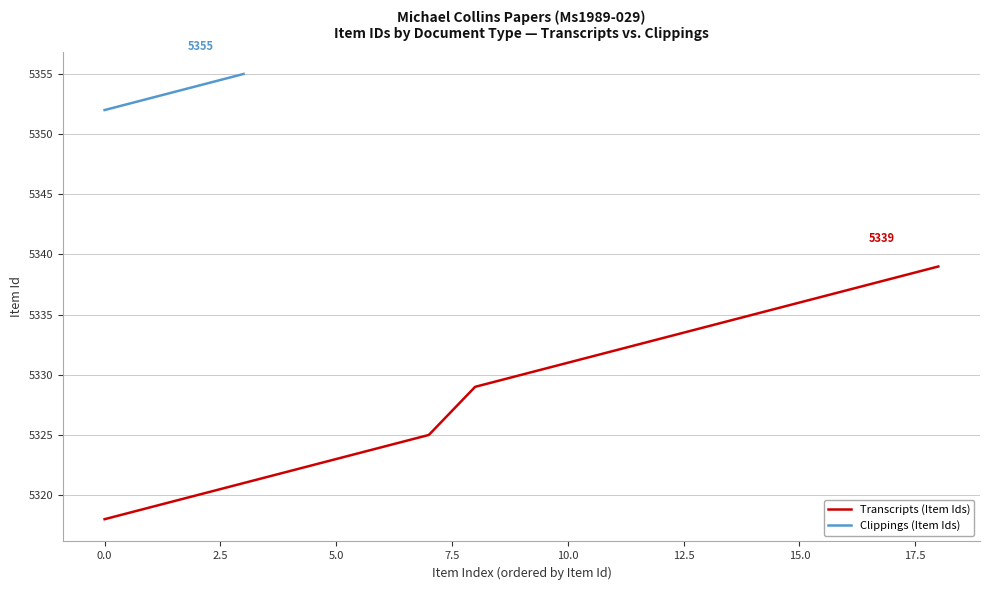

True or false: Clippings (Item Ids) has more than 0 interior local peaks.

False